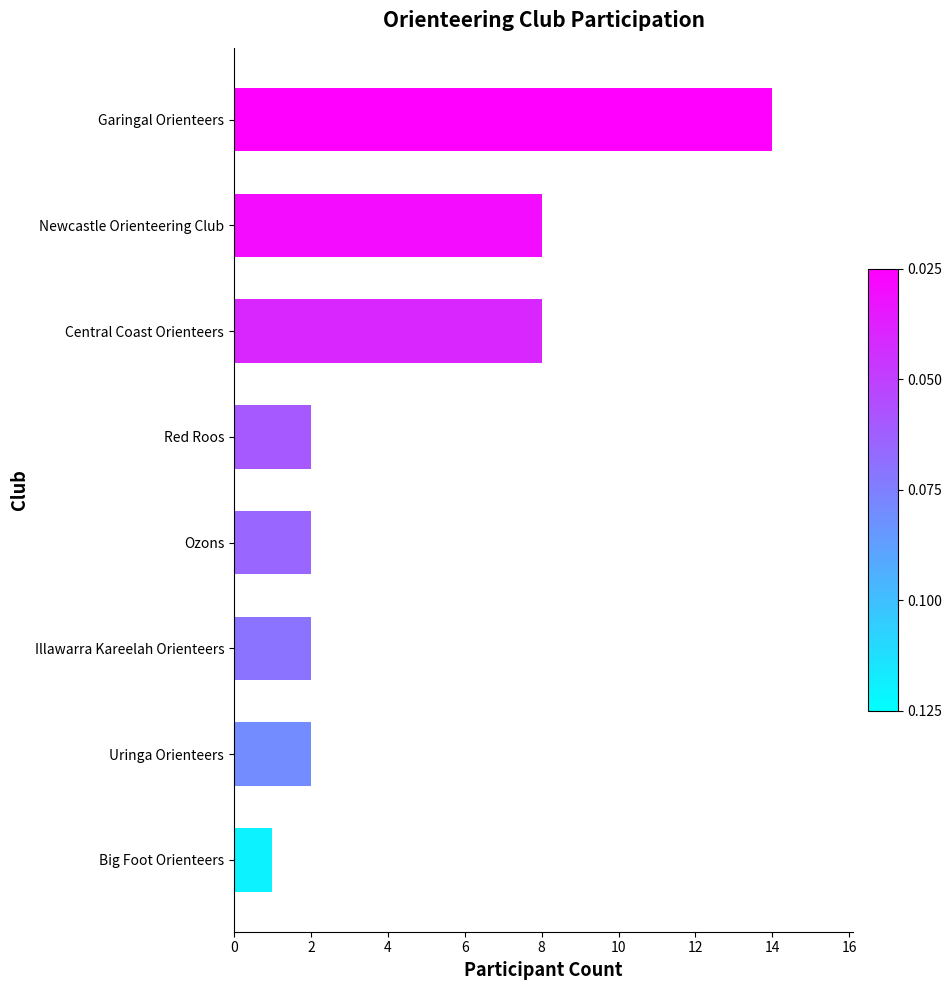

What is the ratio of the value at Central Coast Orienteers to the value at Big Foot Orienteers?

8.0